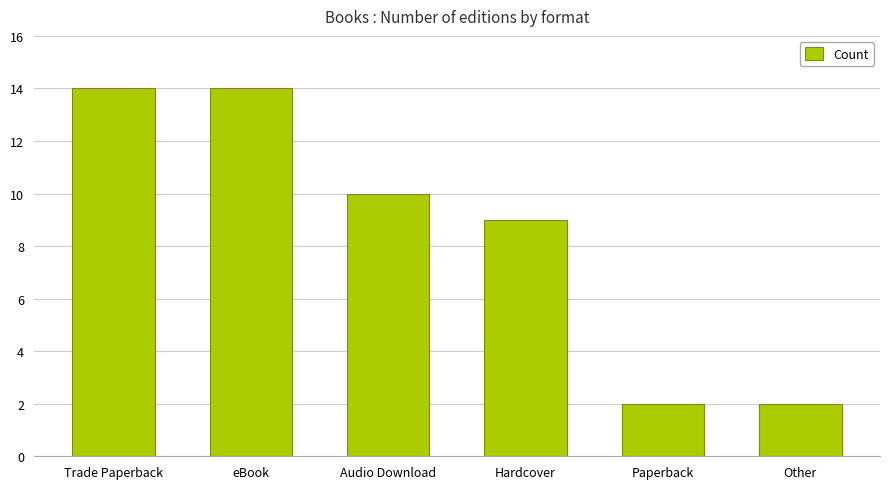

What is the label of the 2nd bar from the right?

Paperback